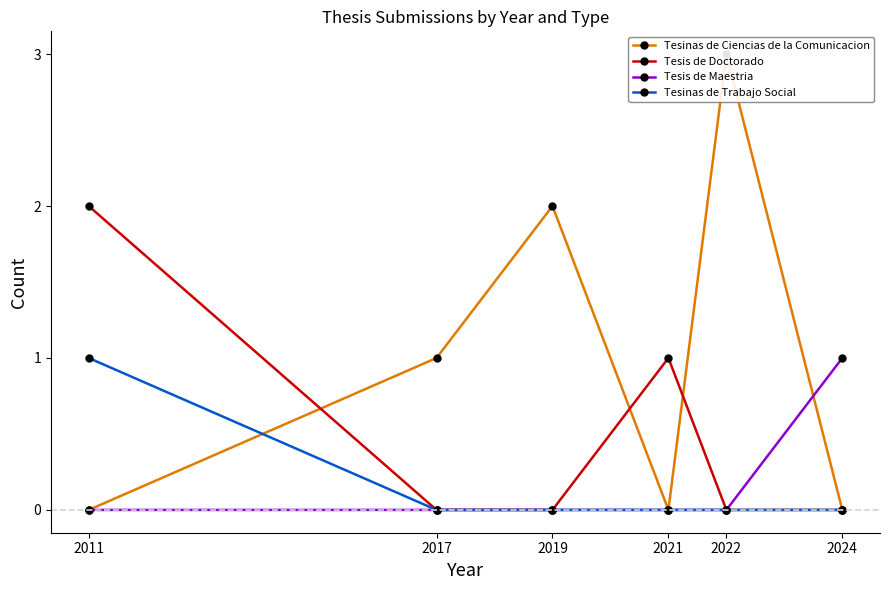

Where is Tesis de Maestria nearest to the value 0?

2011